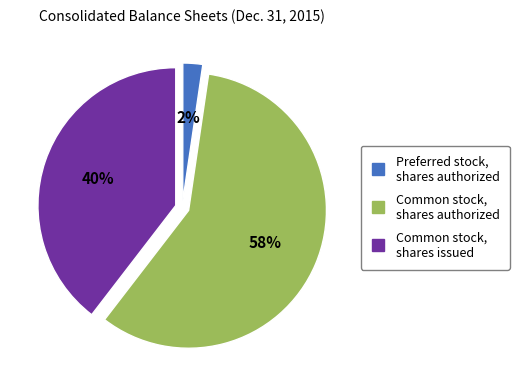

Is there a majority slice in this chart?

Yes